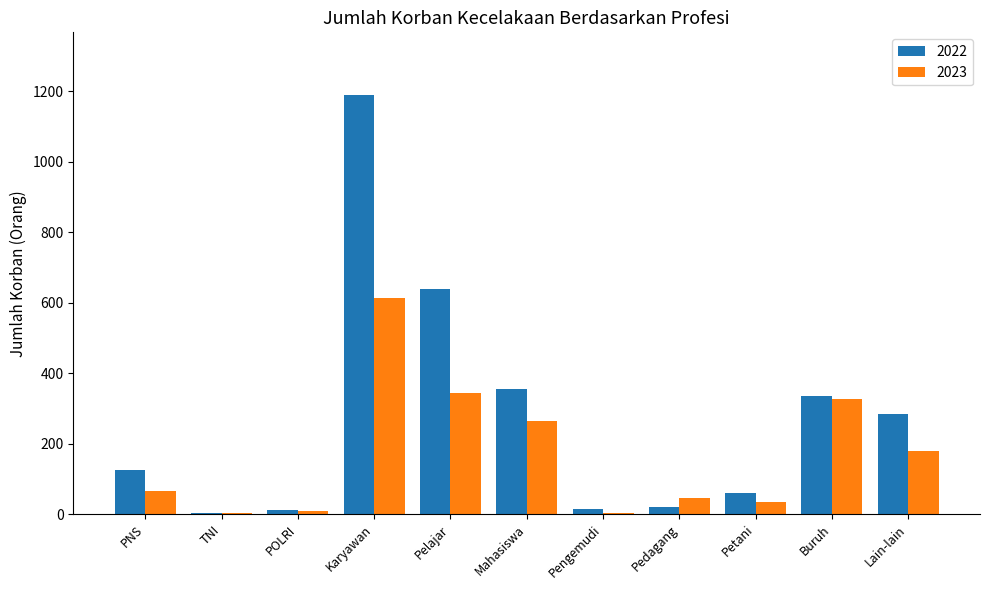

Is it true that 2022 equals 205 at Buruh?

False